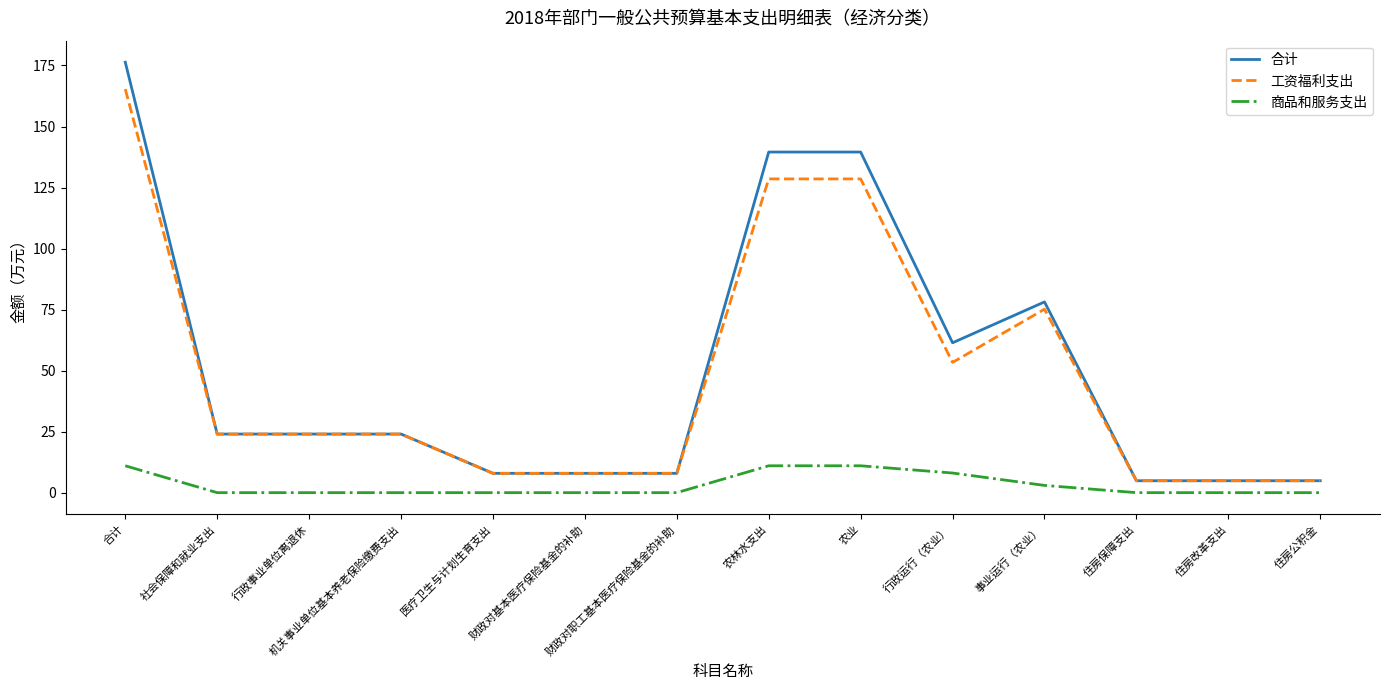

True or false: 商品和服务支出 and 合计 intersect in this chart.

False